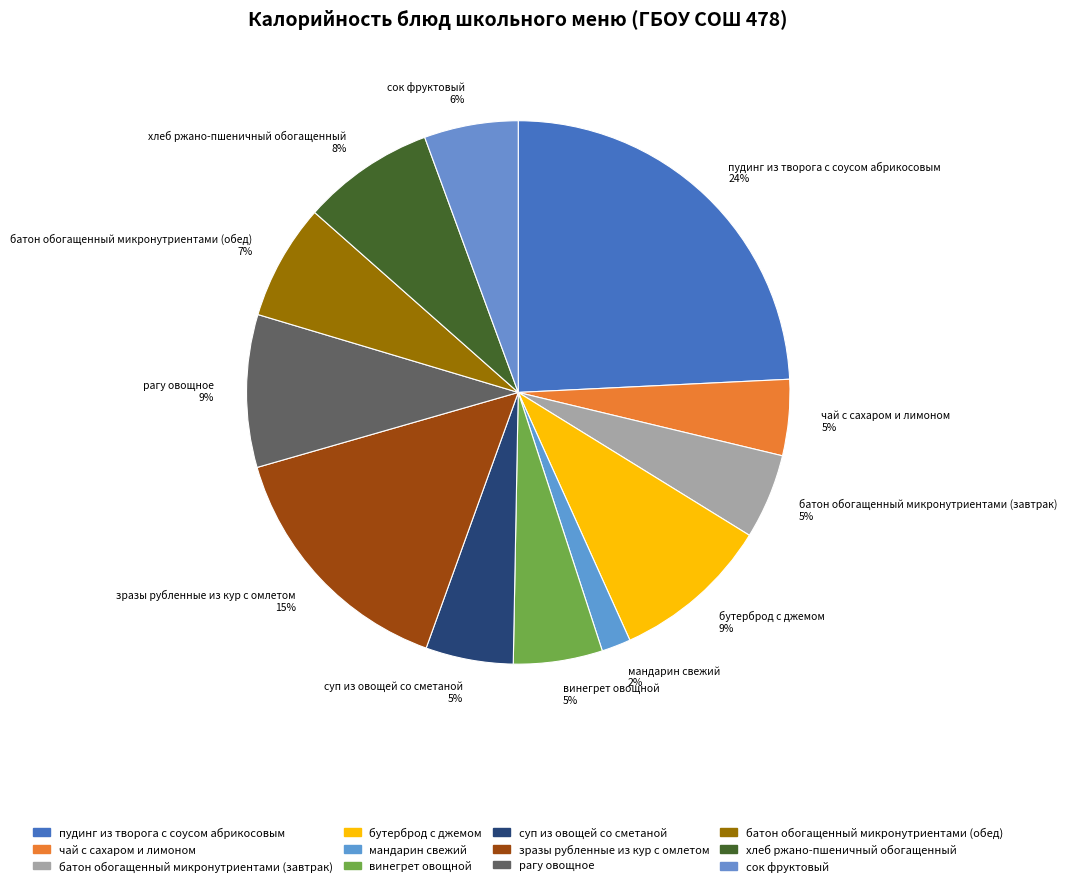

To the nearest percent, what is the difference between the largest and smallest slice percentages?

22%